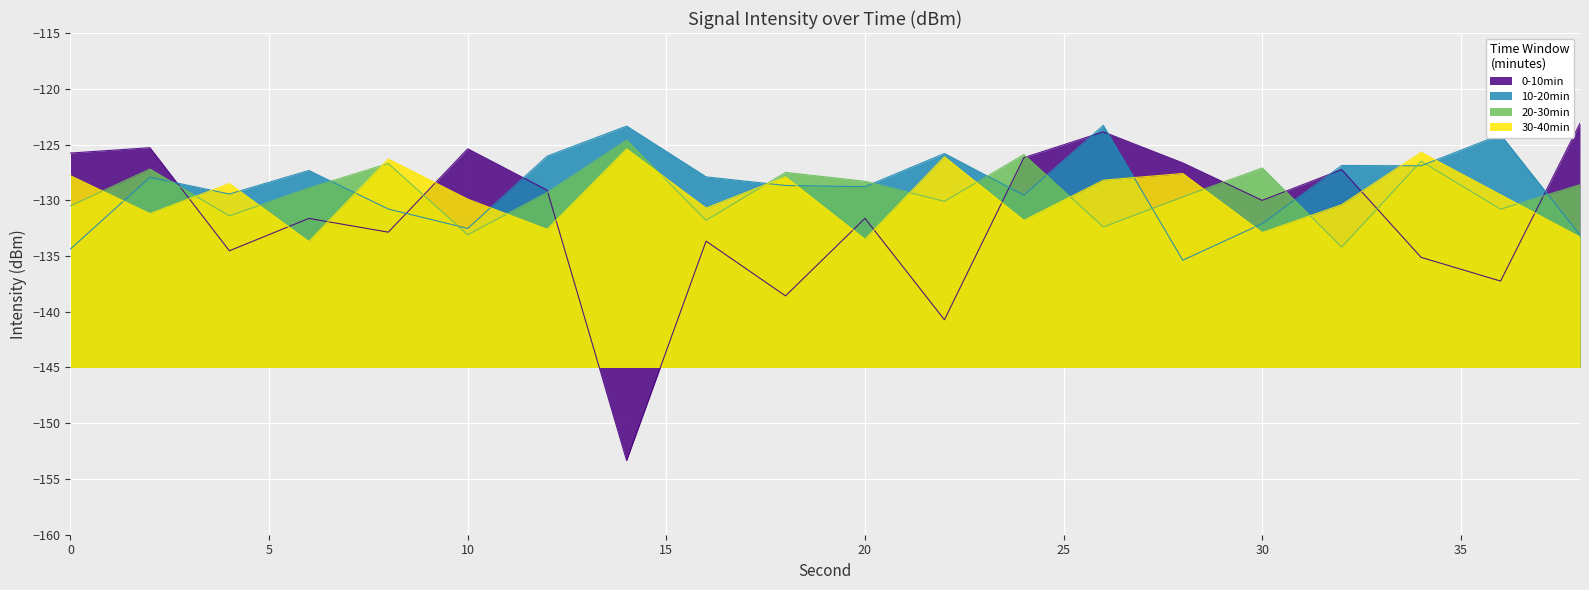

In 30-40min, how many points are higher than both neighbors (excluding endpoints)?

7